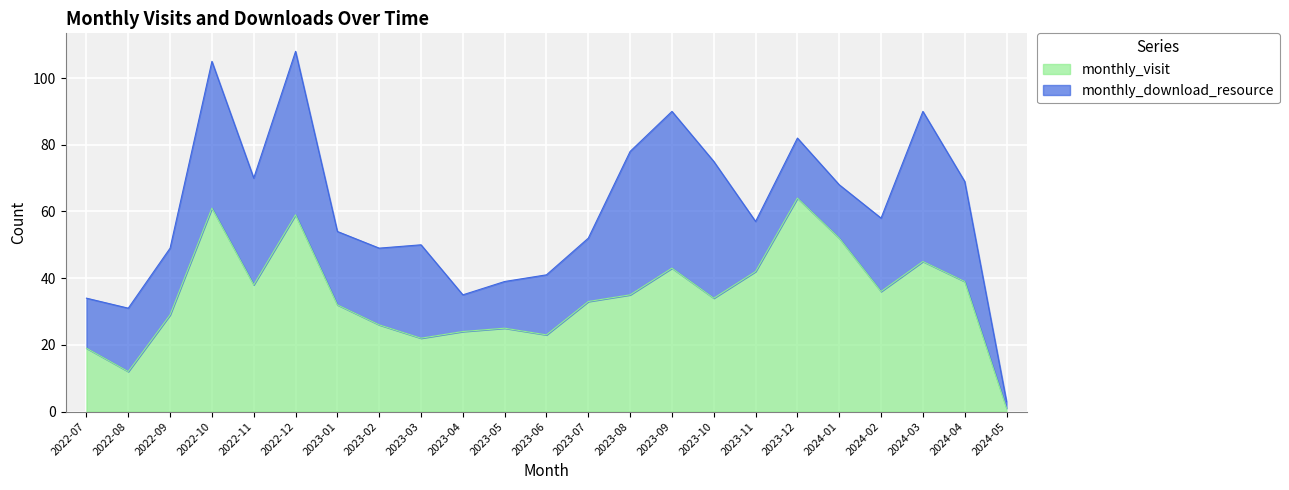

At which category does the chart reach its peak across all series?

2023-12